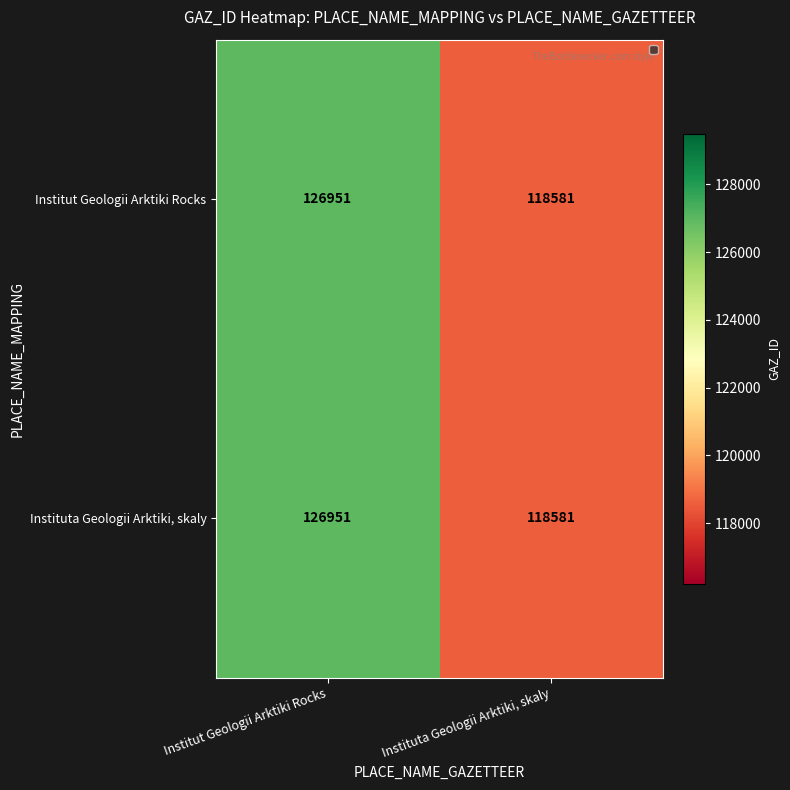

What is the difference between the Institut Geologii Arktiki Rocks values at Institut Geologii Arktiki Rocks and Instituta Geologii Arktiki, skaly?

8370